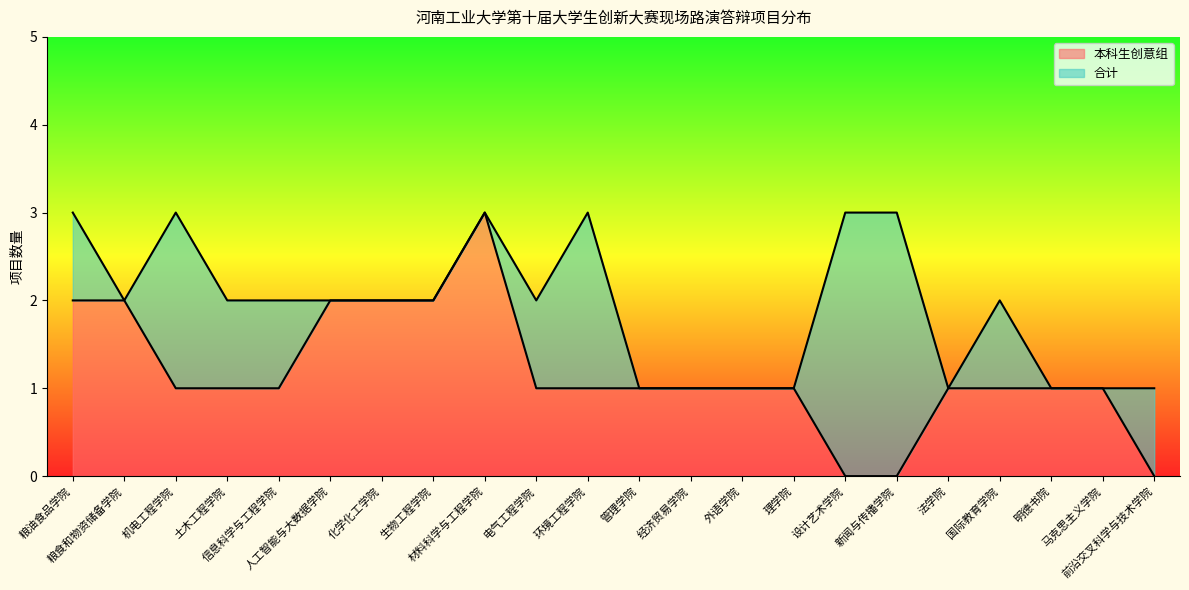

Does the chart have visible grid lines?

No